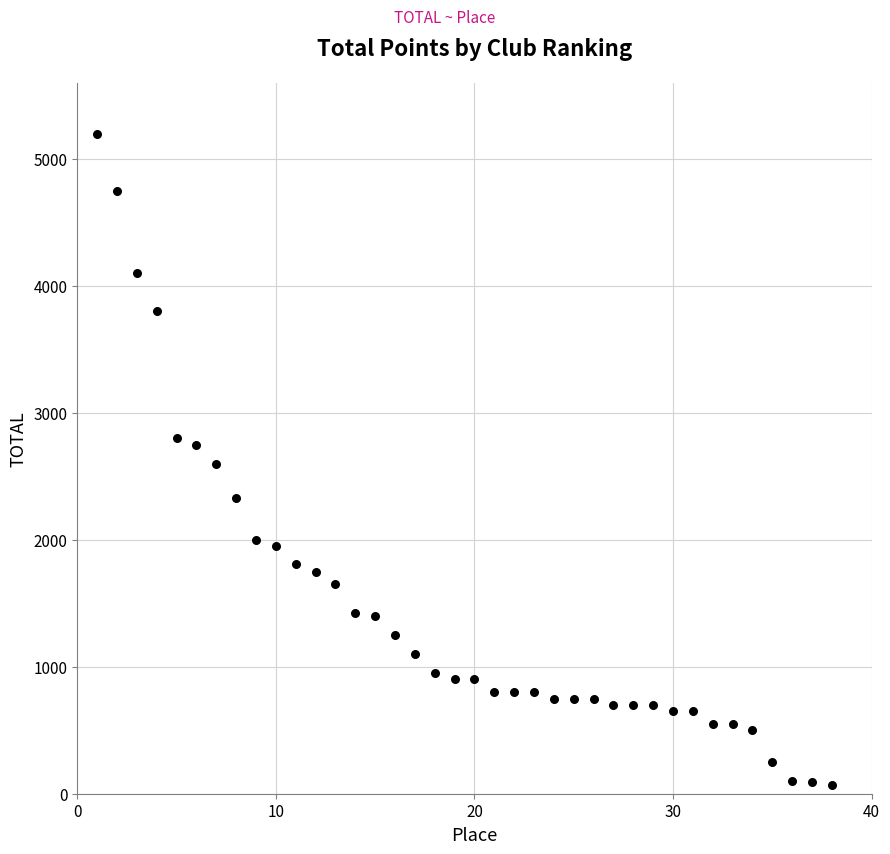

What is the range of Y values (max minus min)?

5130